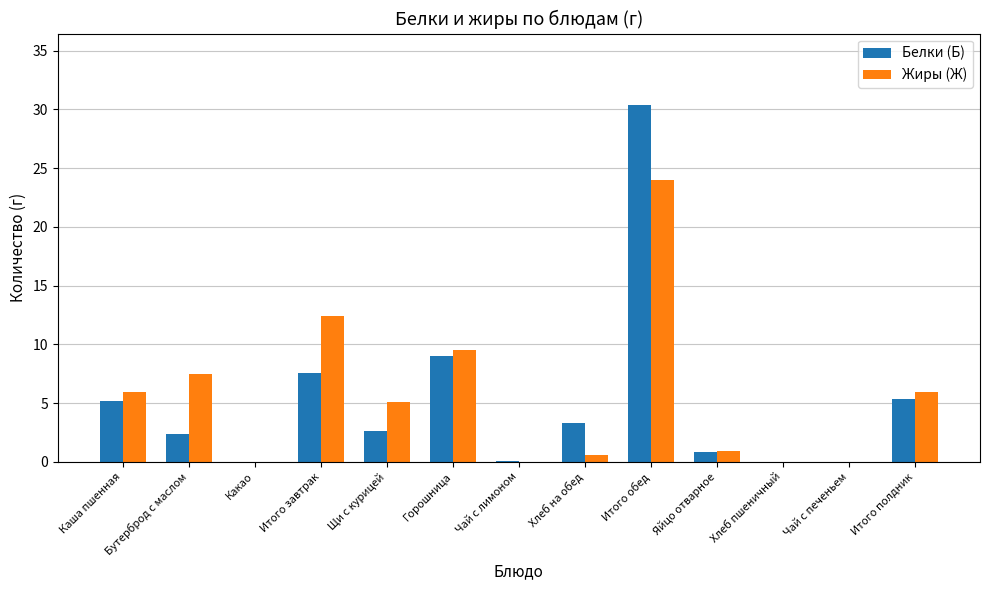

Are the bars grouped side by side (vs. stacked)?

Yes